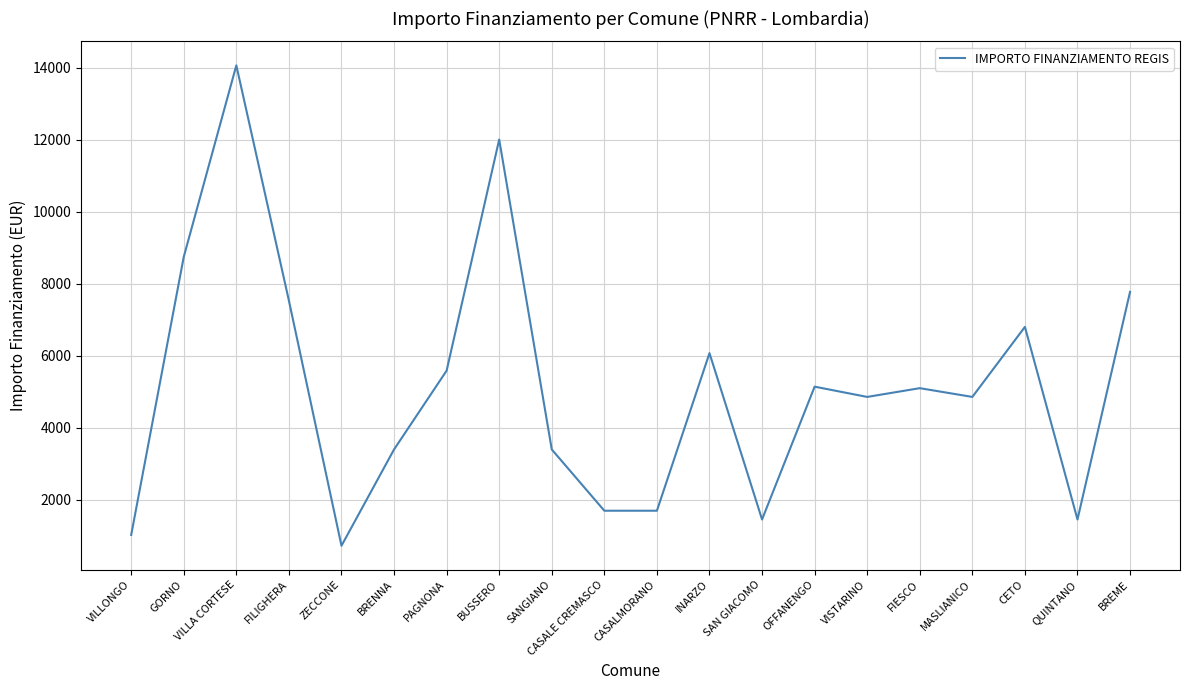

The chart shows a value of 1849 at VILLONGO. True or false?

False